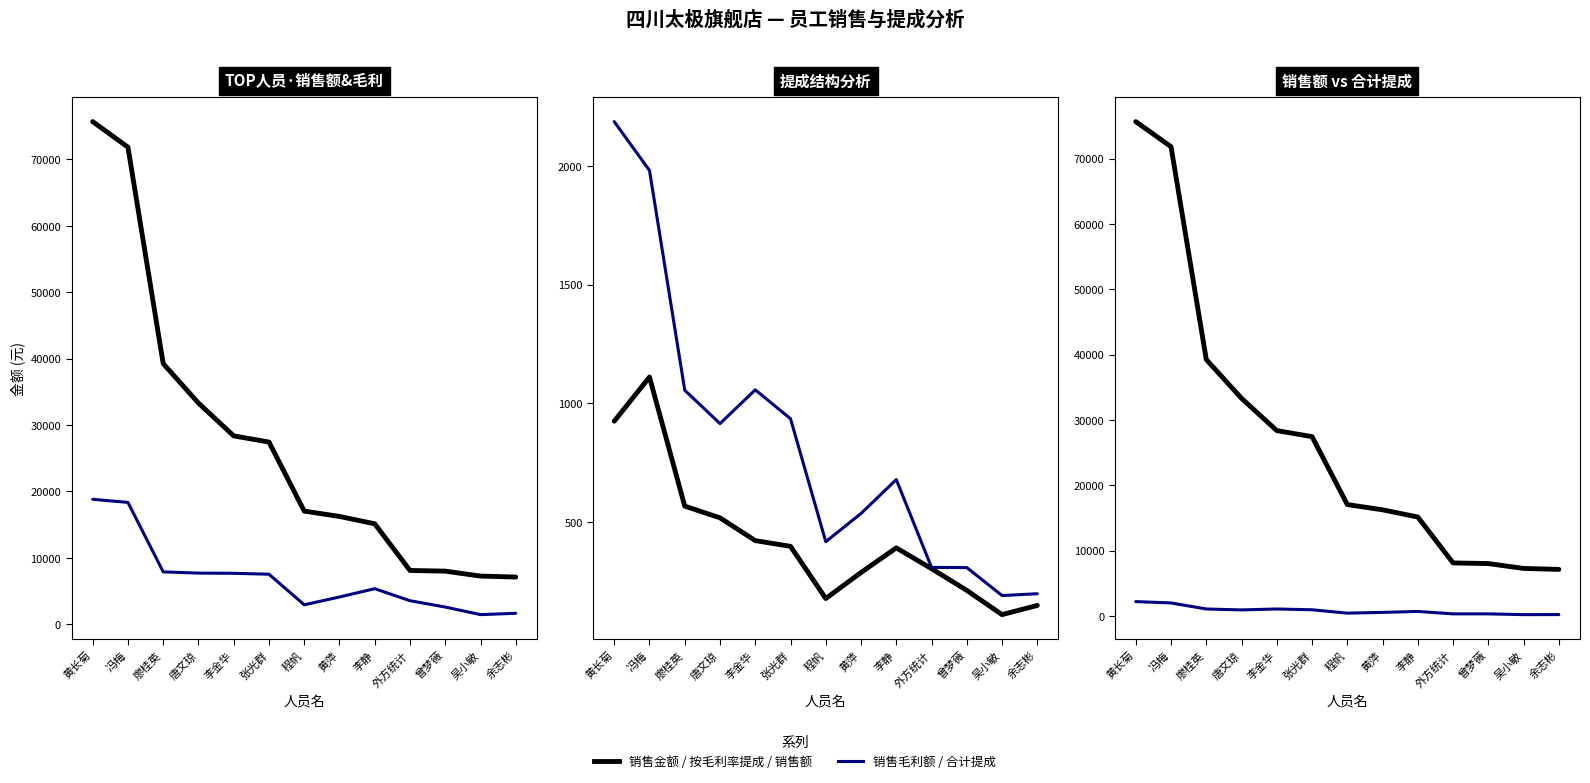

What is the maximum value shown in the chart?

75676.8